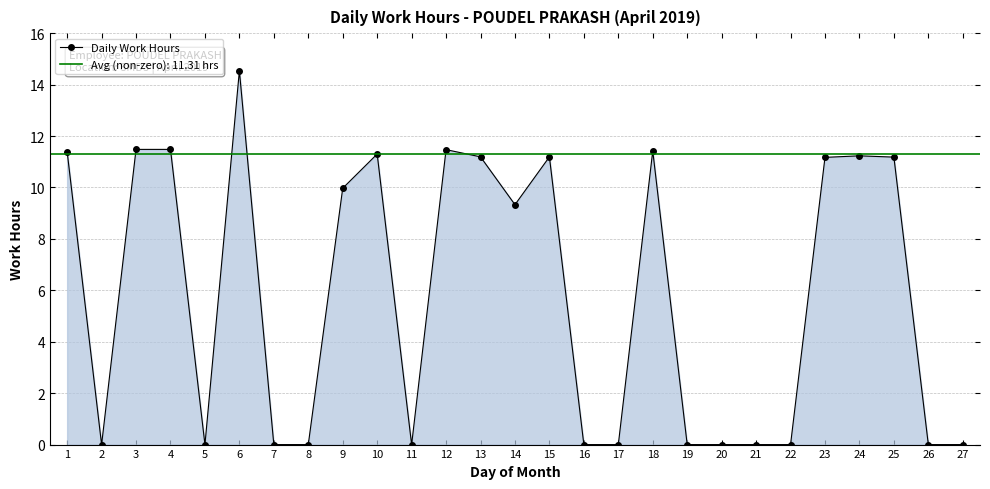

At which label is the value closest to 7?

14